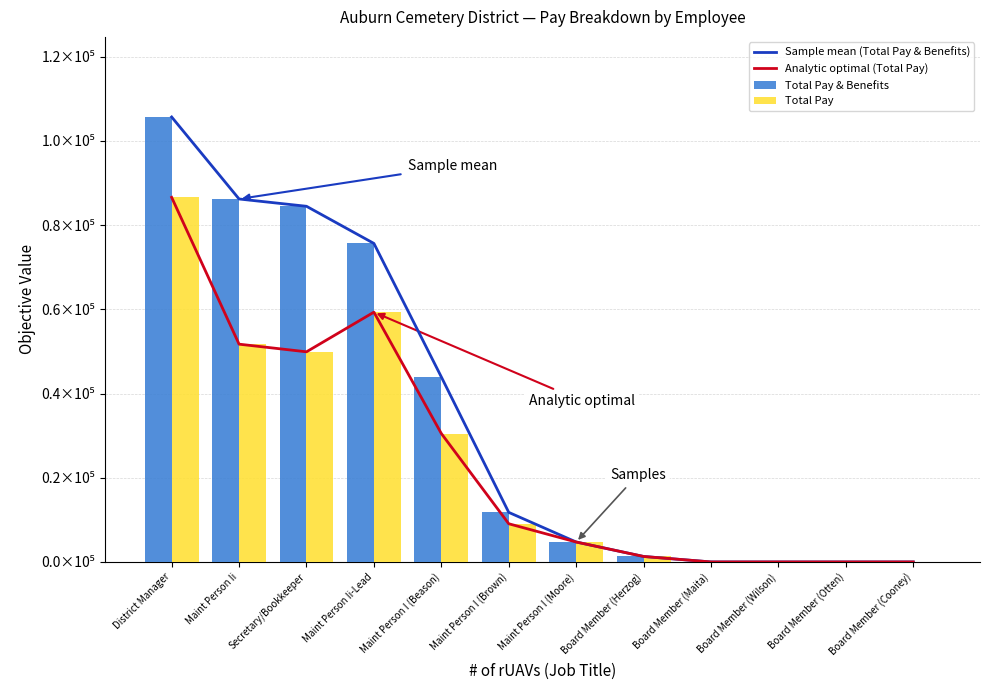

List the labels in order of Total Pay value, smallest first.

Board Member (Maita), Board Member (Wilson), Board Member (Otten), Board Member (Cooney), Board Member (Herzog), Maint Person I (Moore), Maint Person I (Brown), Maint Person I (Beason), Secretary/Bookkeeper, Maint Person Ii, Maint Person Ii-Lead, District Manager